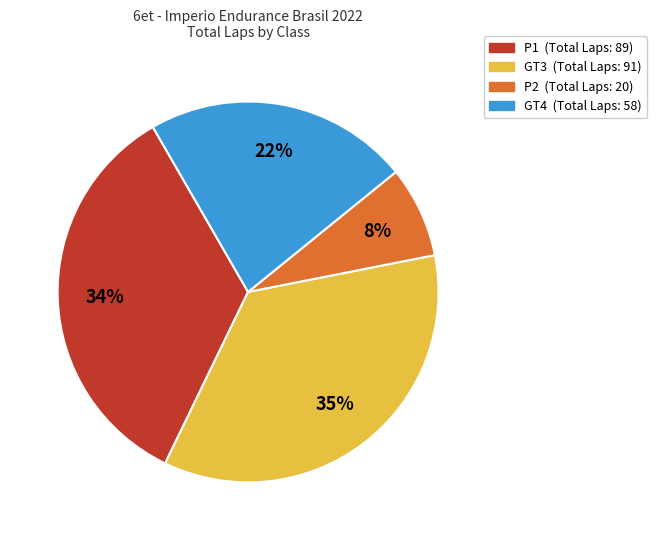

Does any single category account for the majority?

No